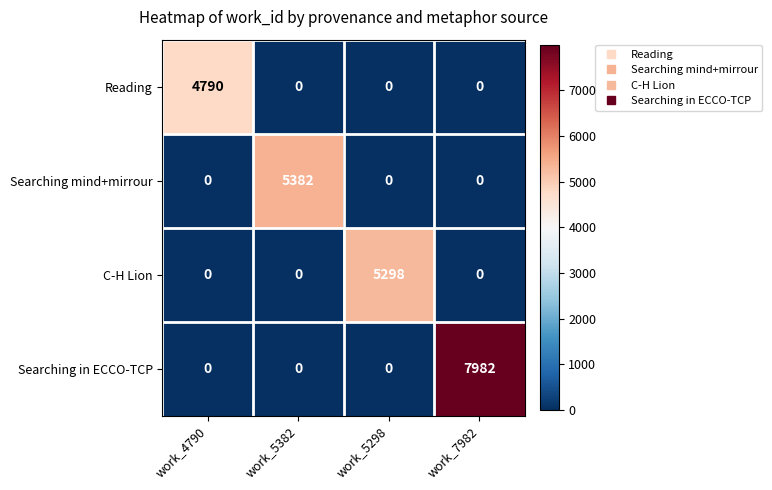

The value of Reading at work_5298 is 0. True or false?

True